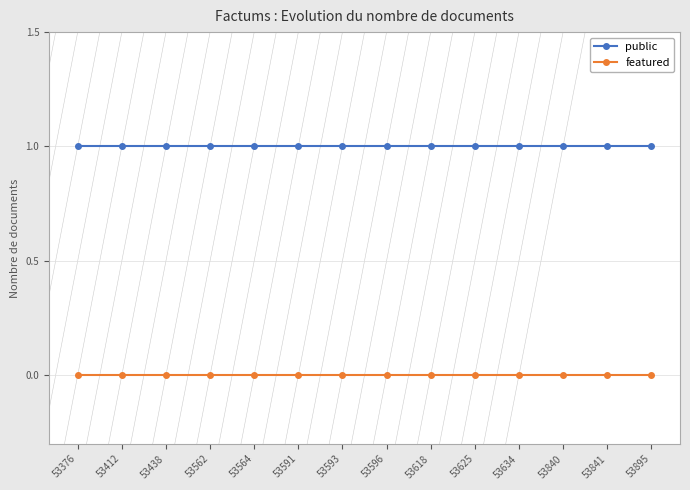

True or false: featured and public cross at least once.

False